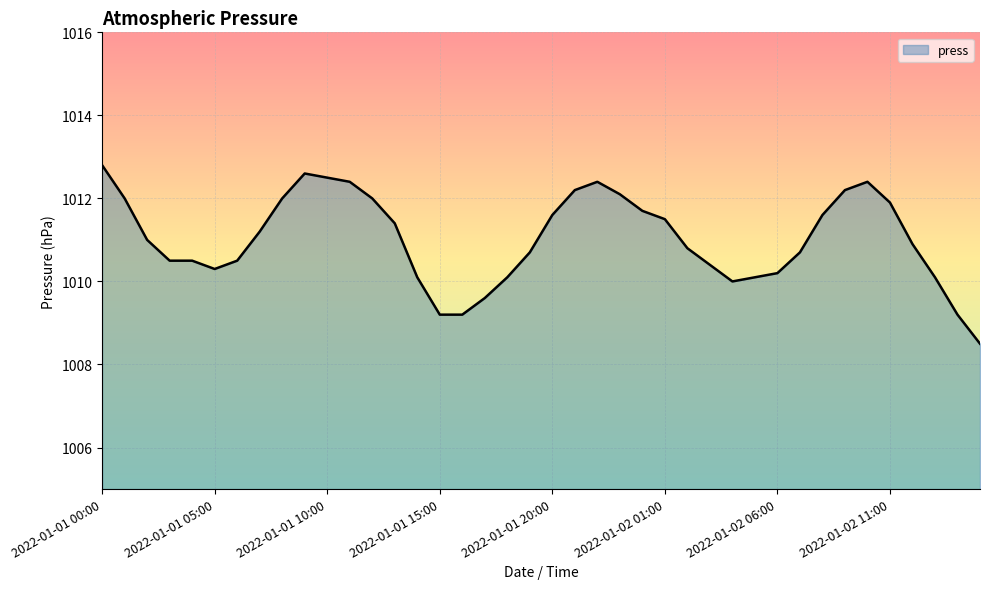

What is the greatest value displayed?

1012.8